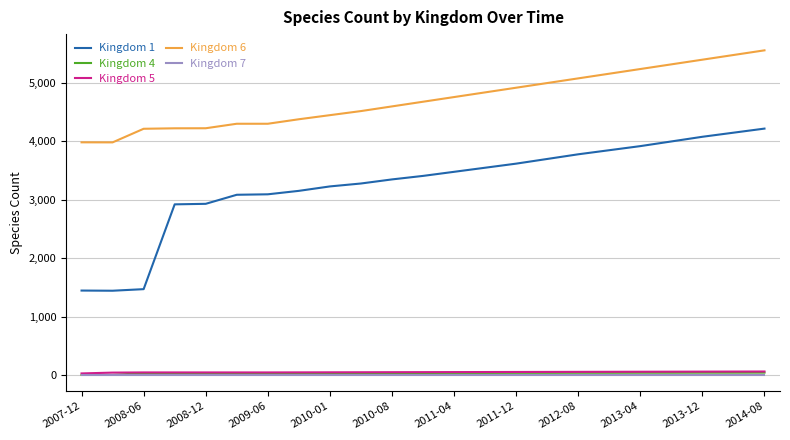

True or false: Kingdom 4 and Kingdom 6 cross at least once.

False